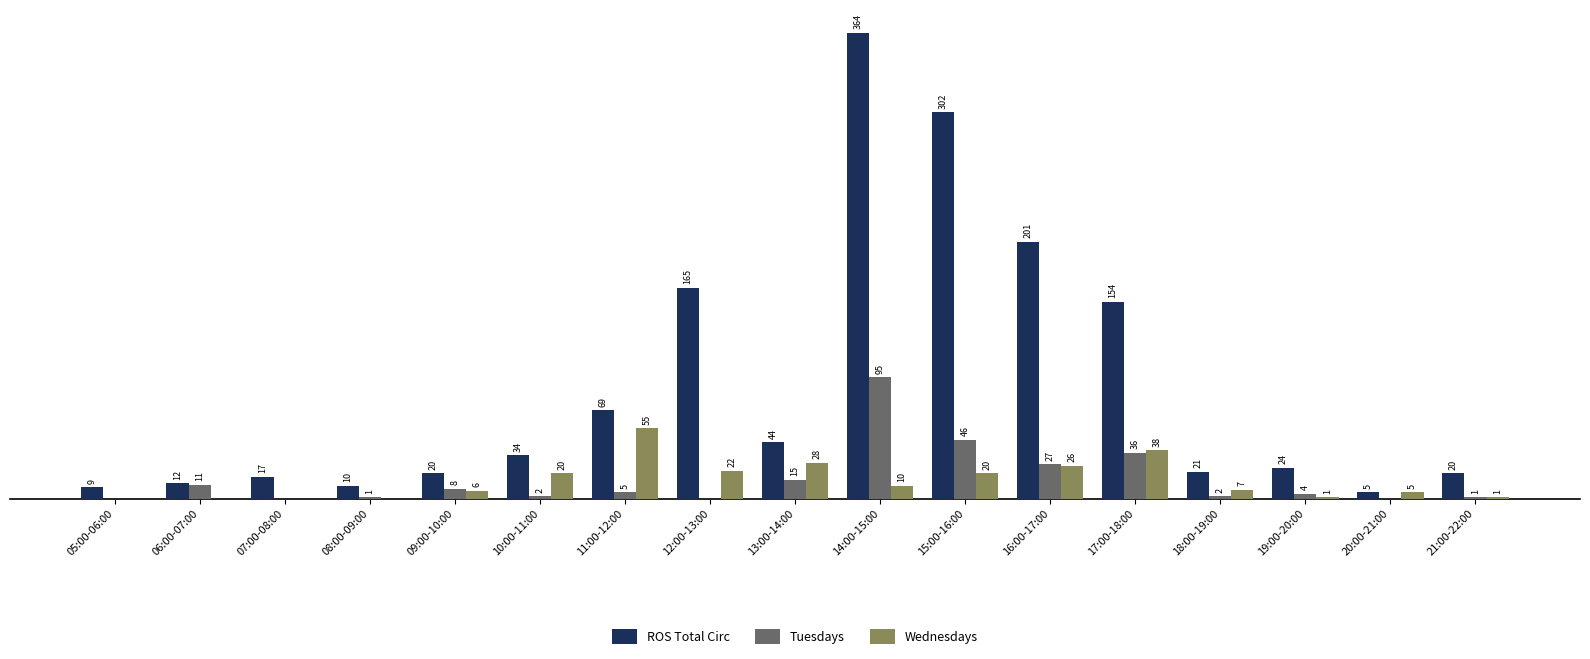

Which category has the highest value across all series?

14:00-15:00